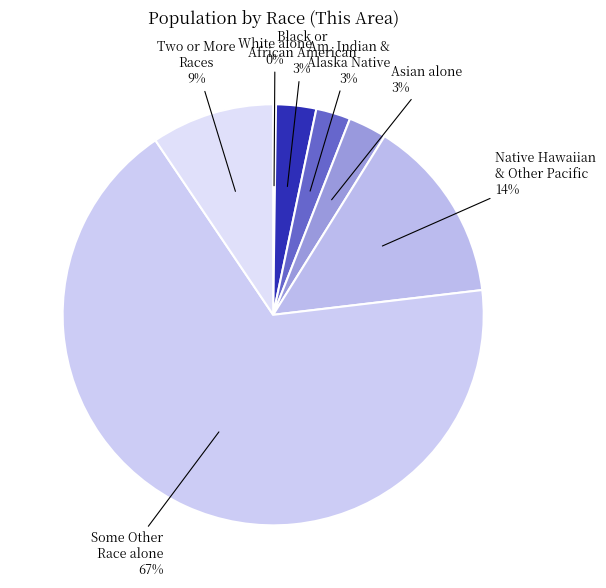

Which category has the smallest portion of the pie?

White alone